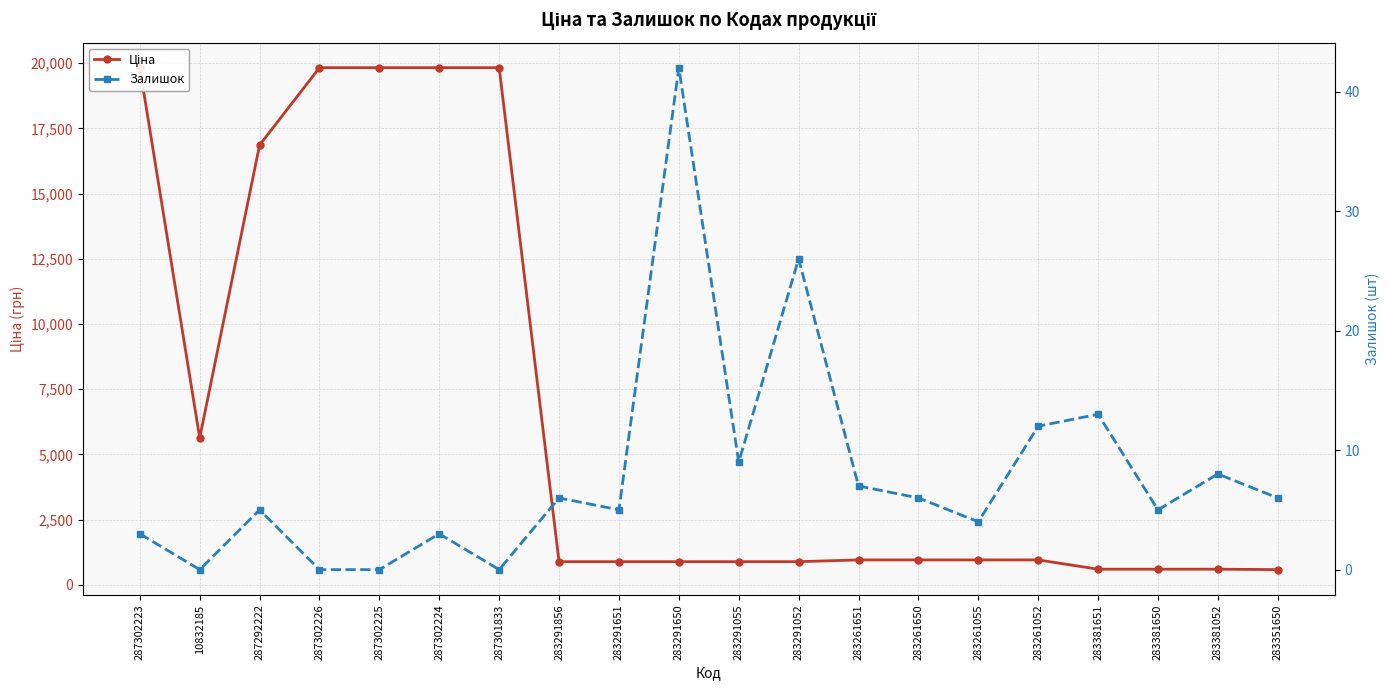

How many interior local peaks does the Залишок series have?

7